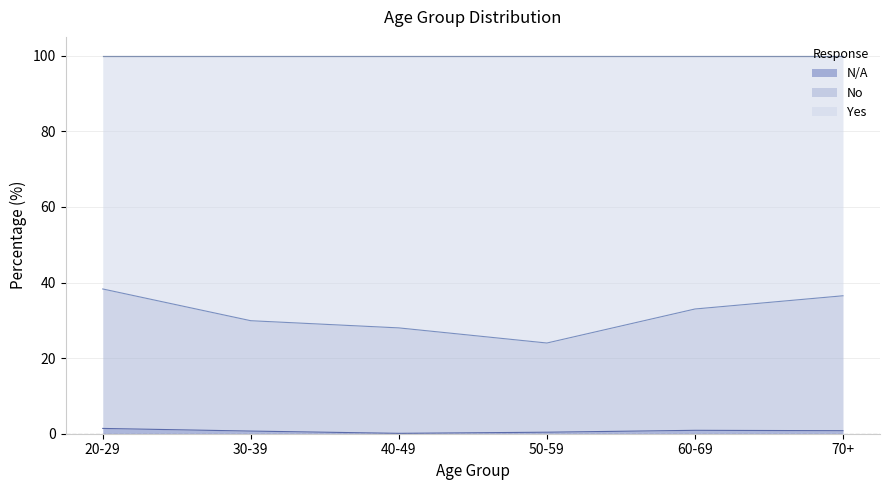

What position from the right is 40-49?

4